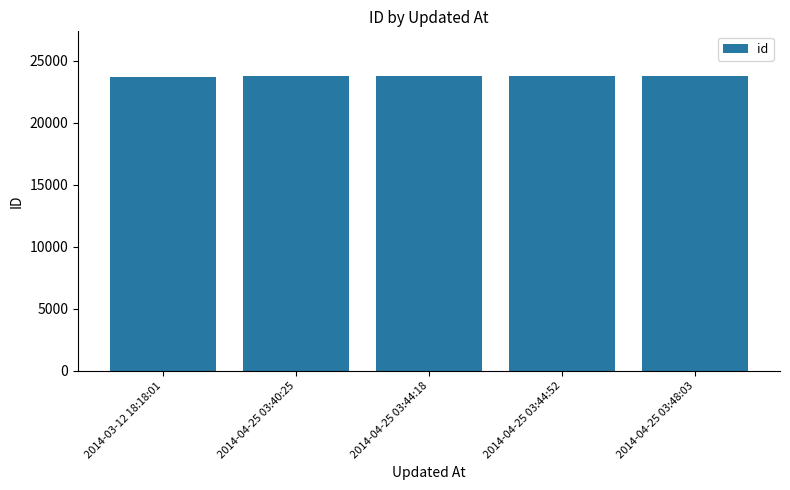

What is the ratio of the value at 2014-04-25 03:44:52 to the value at 2014-03-12 18:18:01?

1.0